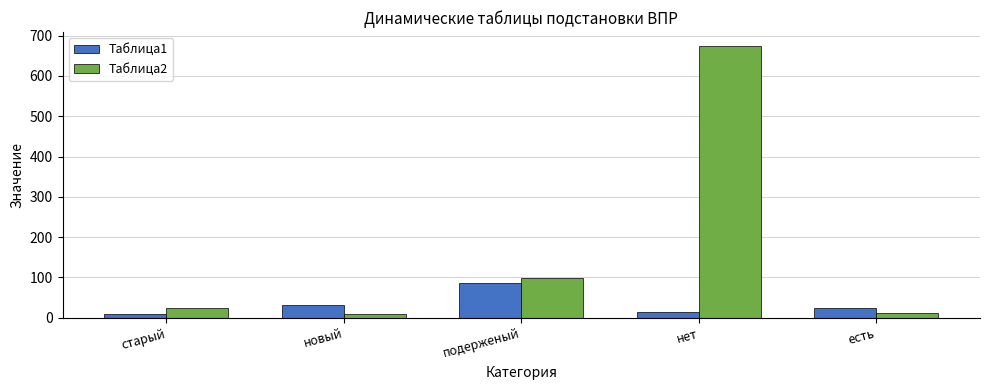

What is the label of the 2nd bar from the right?

нет